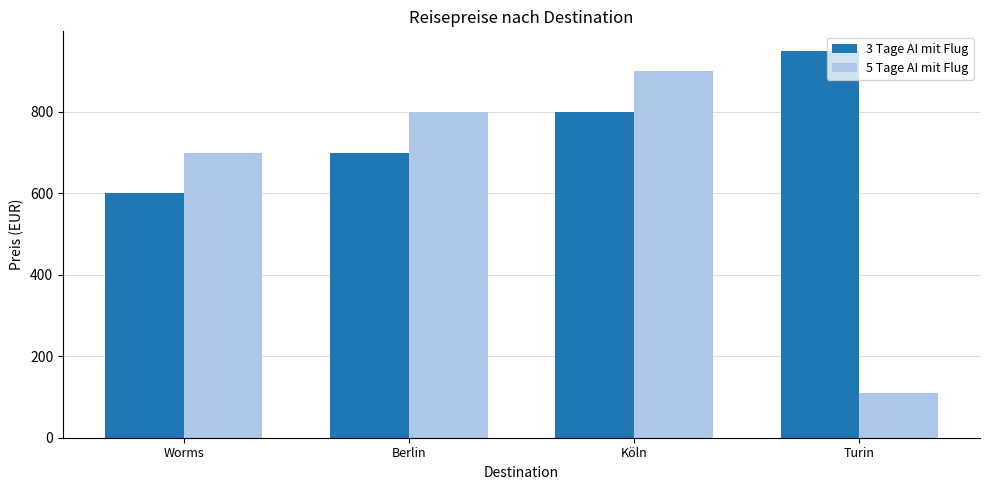

Where is 5 Tage AI mit Flug nearest to the value 505?

Worms